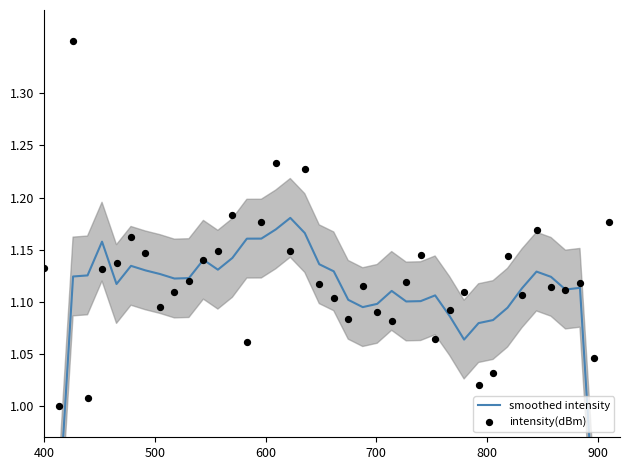

At which category is the sum across all series the highest?

600